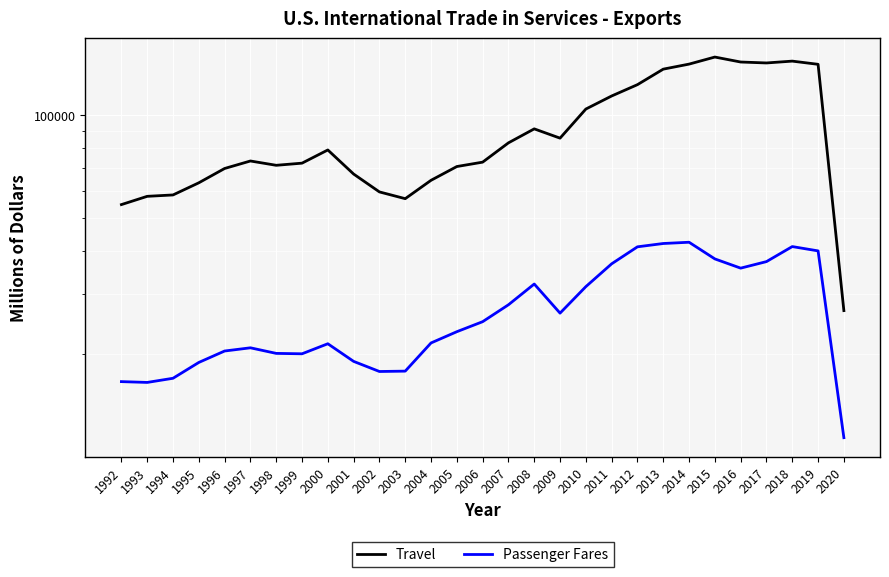

At which category does the chart reach its peak across all series?

2015